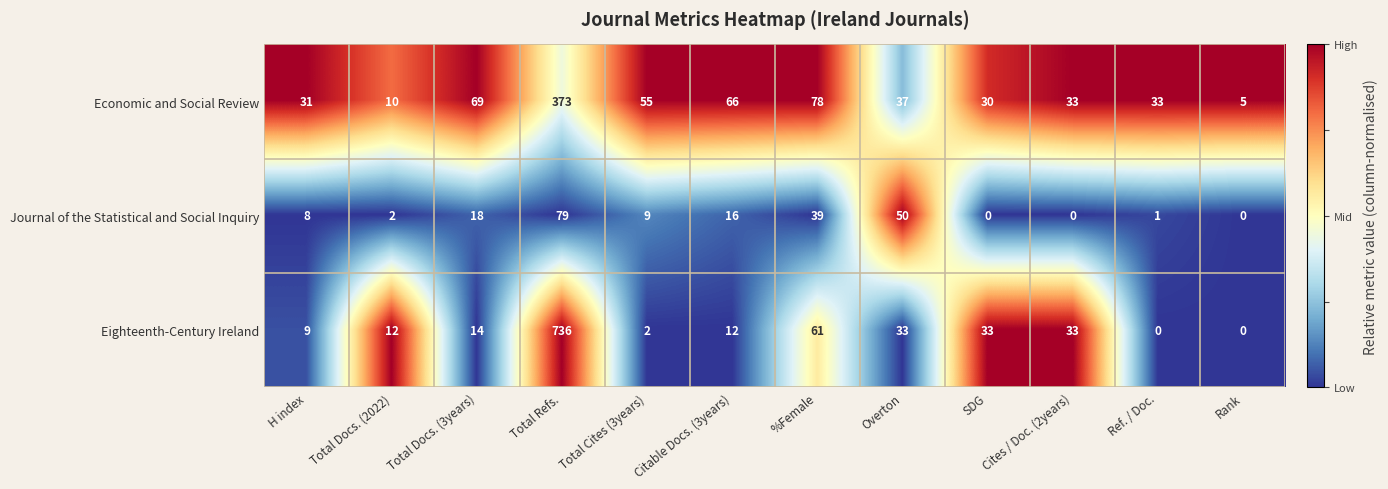

What is the total value across all series at H index?

48